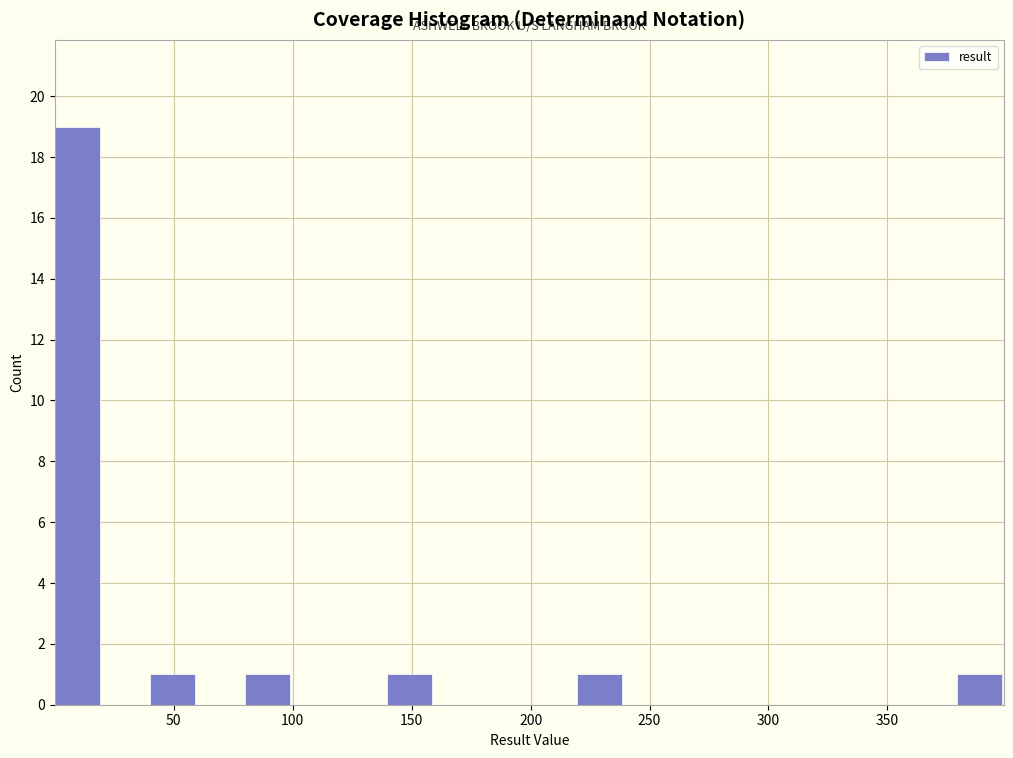

Read against the x-axis, roughly where is the centre of the tallest bar?

10